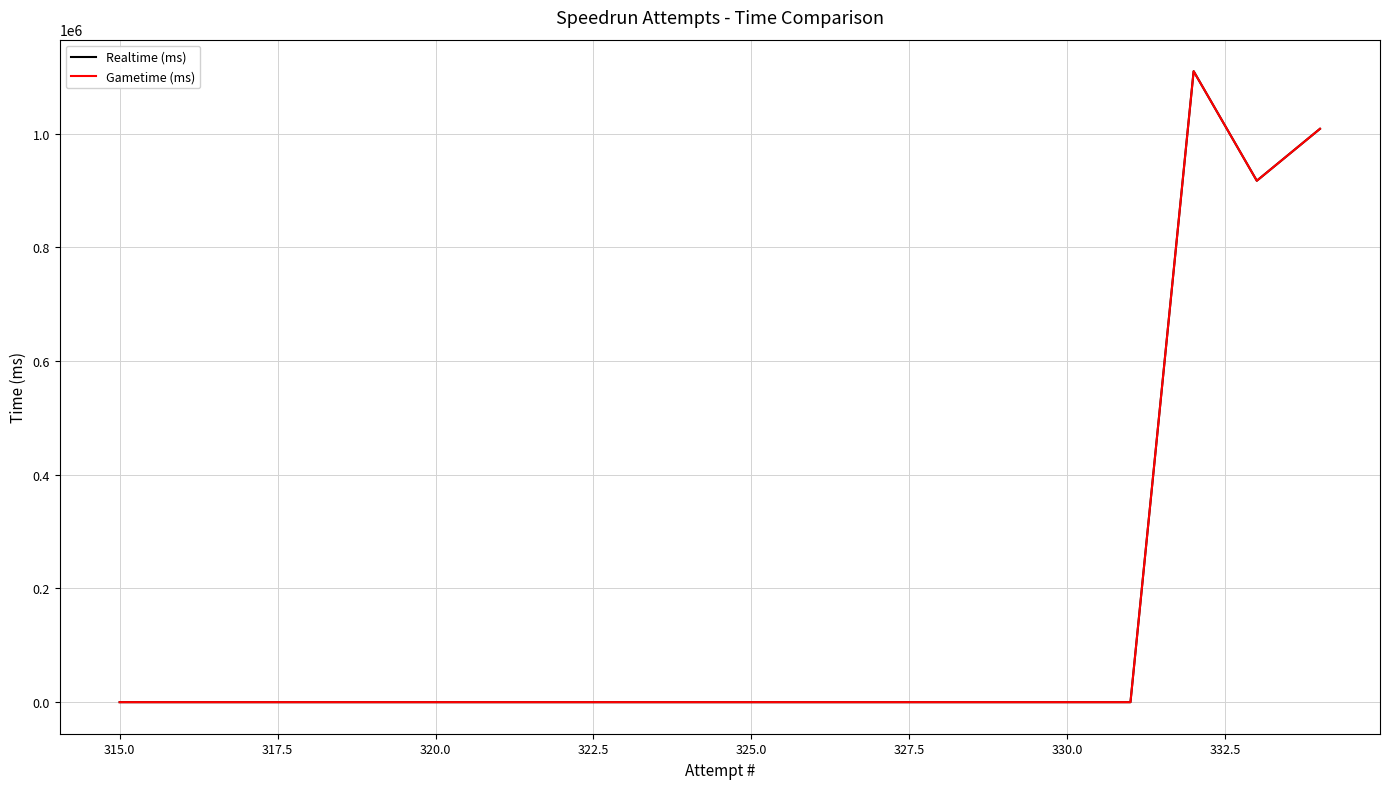

What is the value of the Gametime (ms) point at the 3rd from the left?

1109972